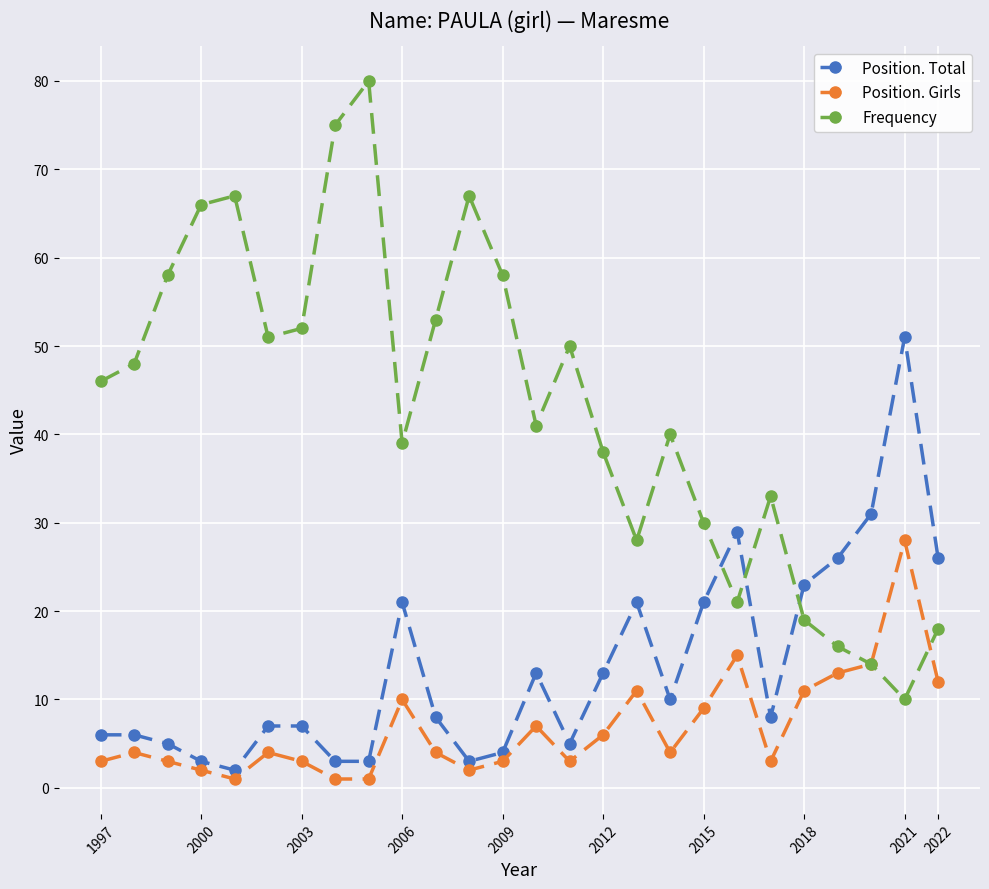

Rank the series by their average value, from highest to lowest.

Frequency, Position. Total, Position. Girls